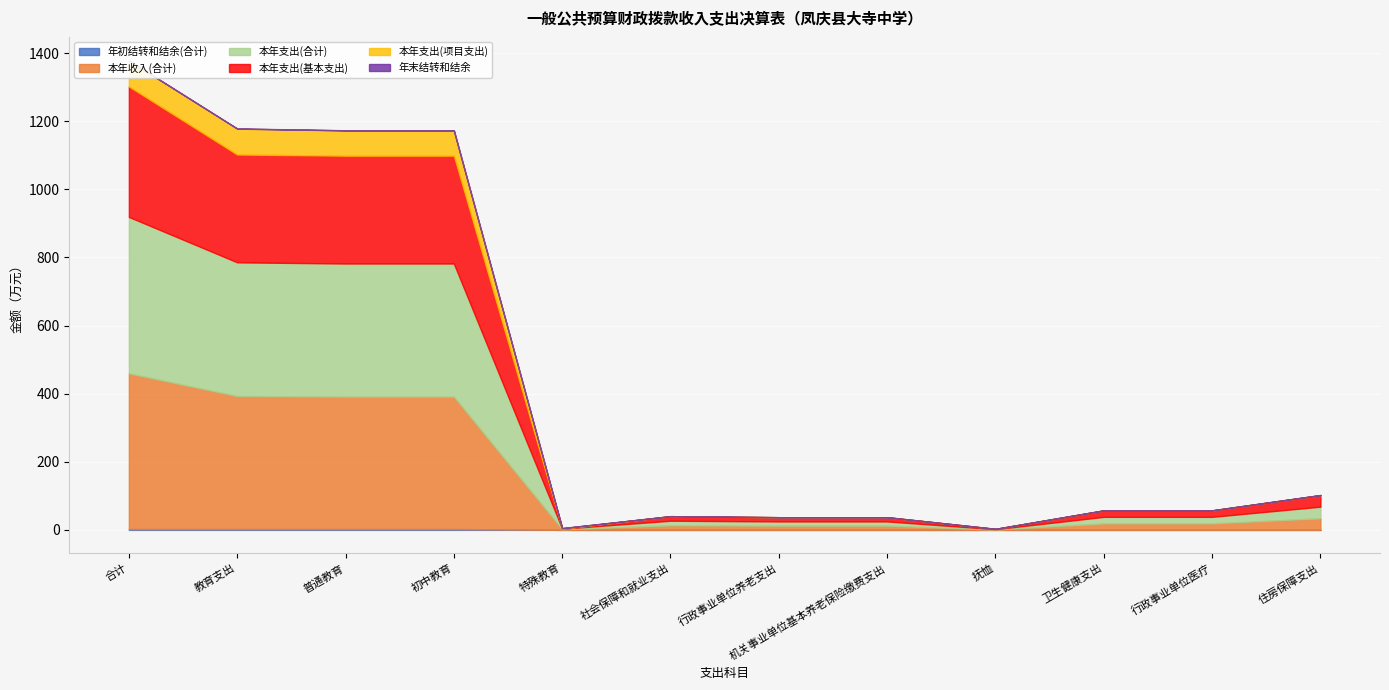

Is the value of 本年支出(合计) at 特殊教育 greater than the value of 本年支出(项目支出) at 社会保障和就业支出?

Yes